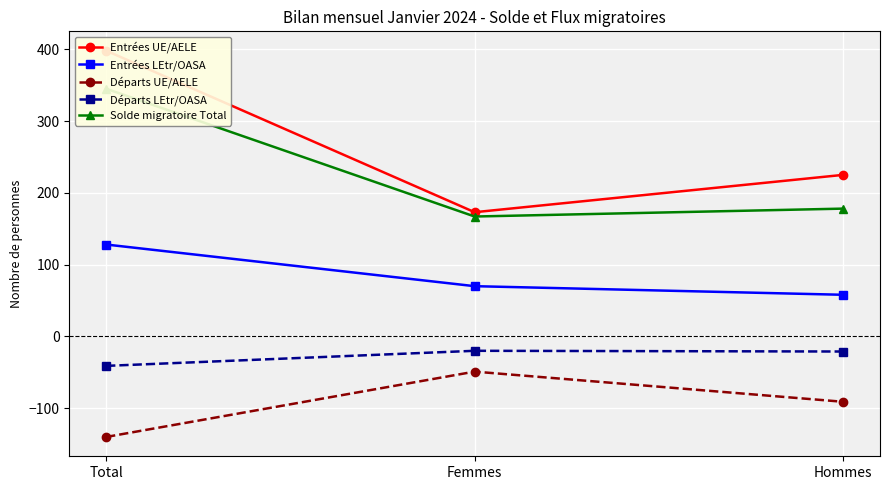

What is the greatest value displayed?

398